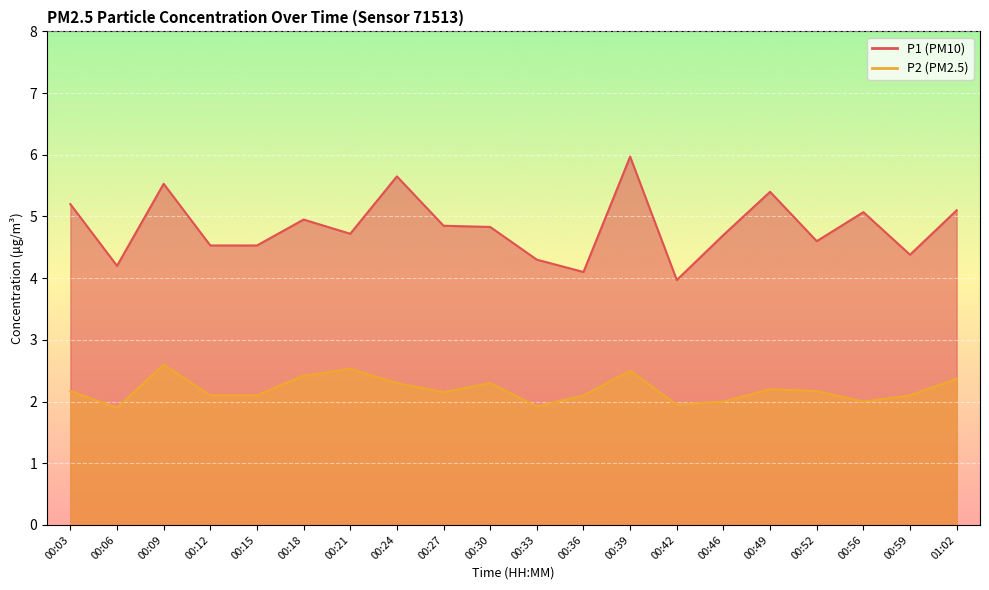

What position from the right is 00:39?

8